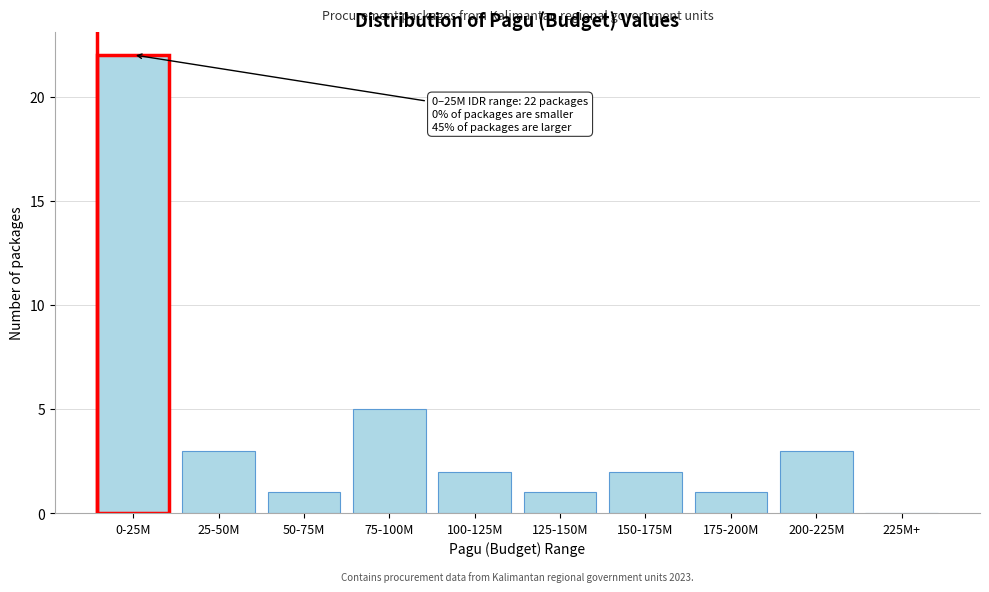

Reading right to left, list all the values displayed in this chart.

225M+=0	200-225M=3	175-200M=1	150-175M=2	125-150M=1	100-125M=2	75-100M=5	50-75M=1	25-50M=3	0-25M=22